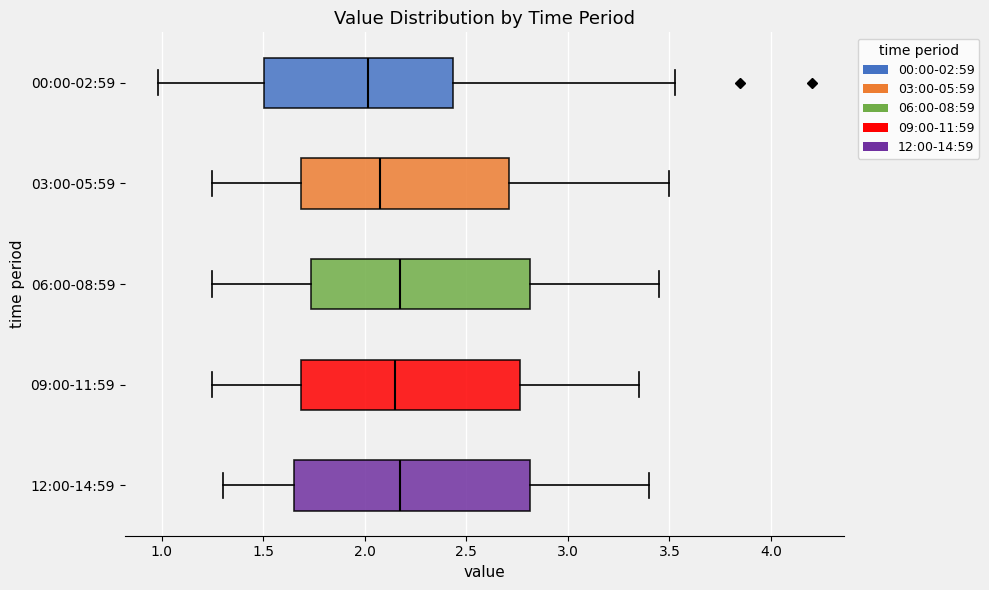

Which box's median line is the furthest to the left?

00:00-02:59